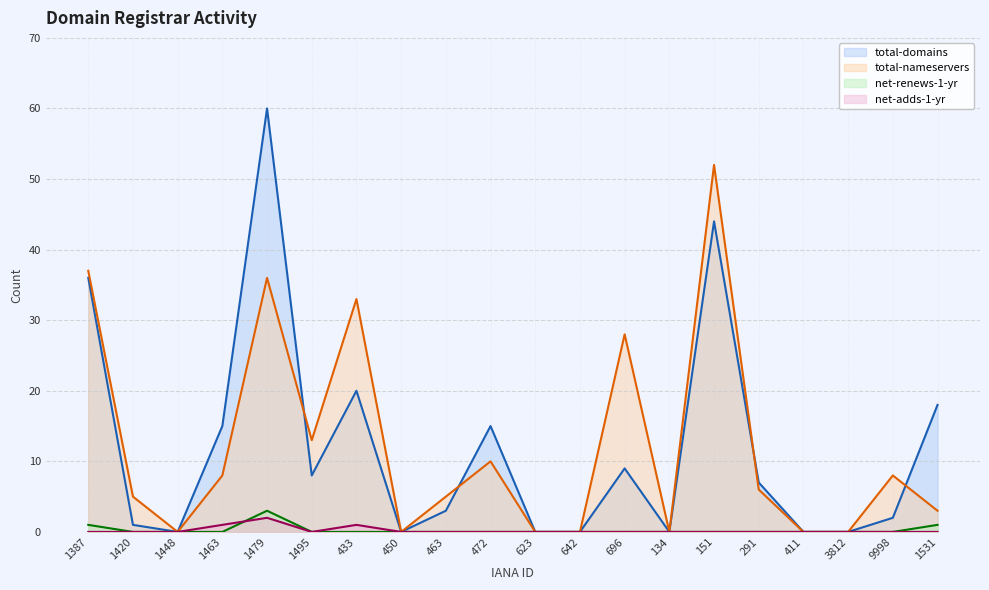

Which series has the largest total across all categories?

total-nameservers (line)